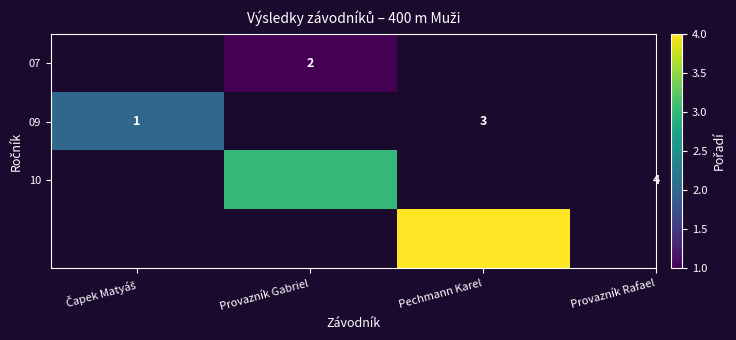

True or false: 07 has a value of 2 at Provazník Gabriel.

True